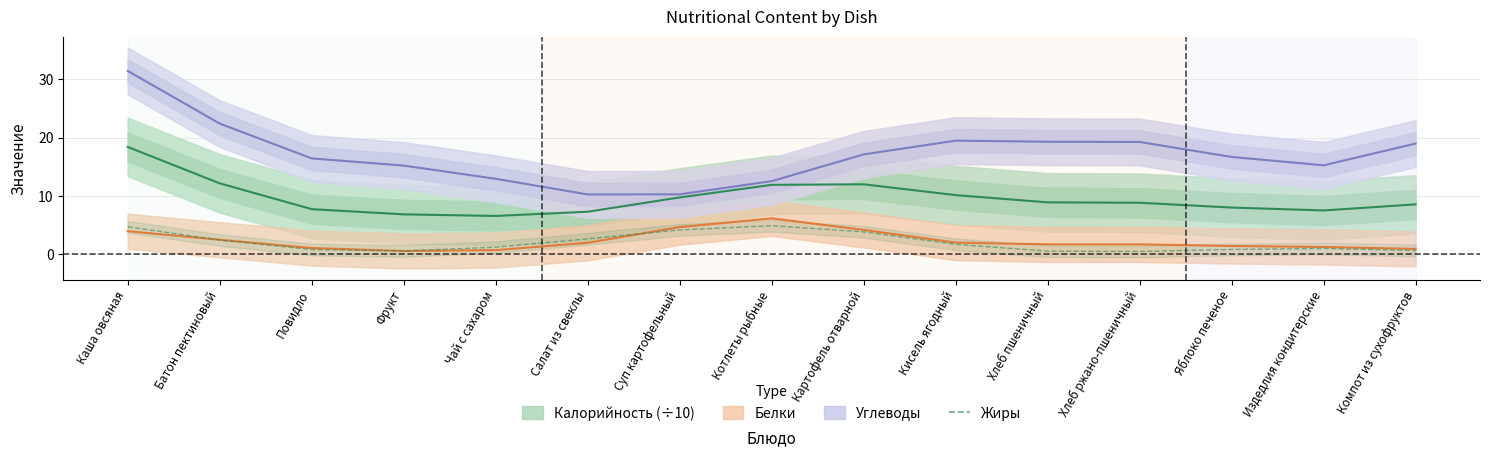

True or false: Калорийность (÷10) and Жиры intersect in this chart.

False